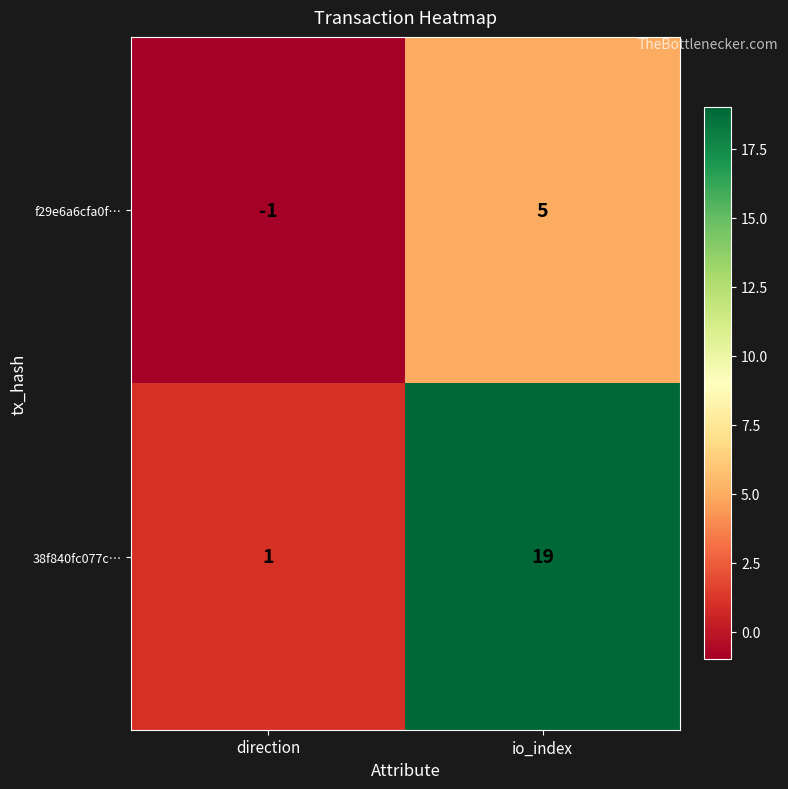

Where is f29e6a6cfa0f… nearest to the value 2?

direction